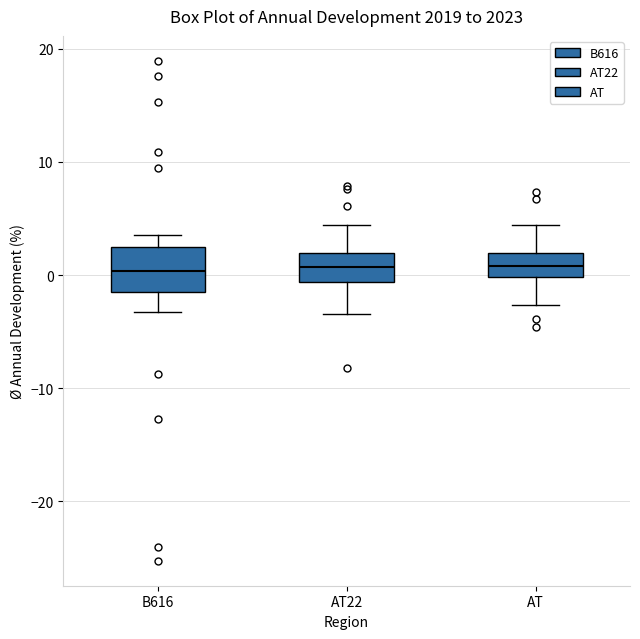

Reading left to right, transcribe this box plot: for each box, give where its median line is, the range the box spans, and where its two whiskers end, as read against the y-axis. The values are not printed on the chart, so give them approximately, as read against the axis.

B616: median 0, box -1 to 3, whiskers -3 to 4
AT22: median 1, box -1 to 2, whiskers -3 to 4
AT: median 1, box 0 to 2, whiskers -3 to 4